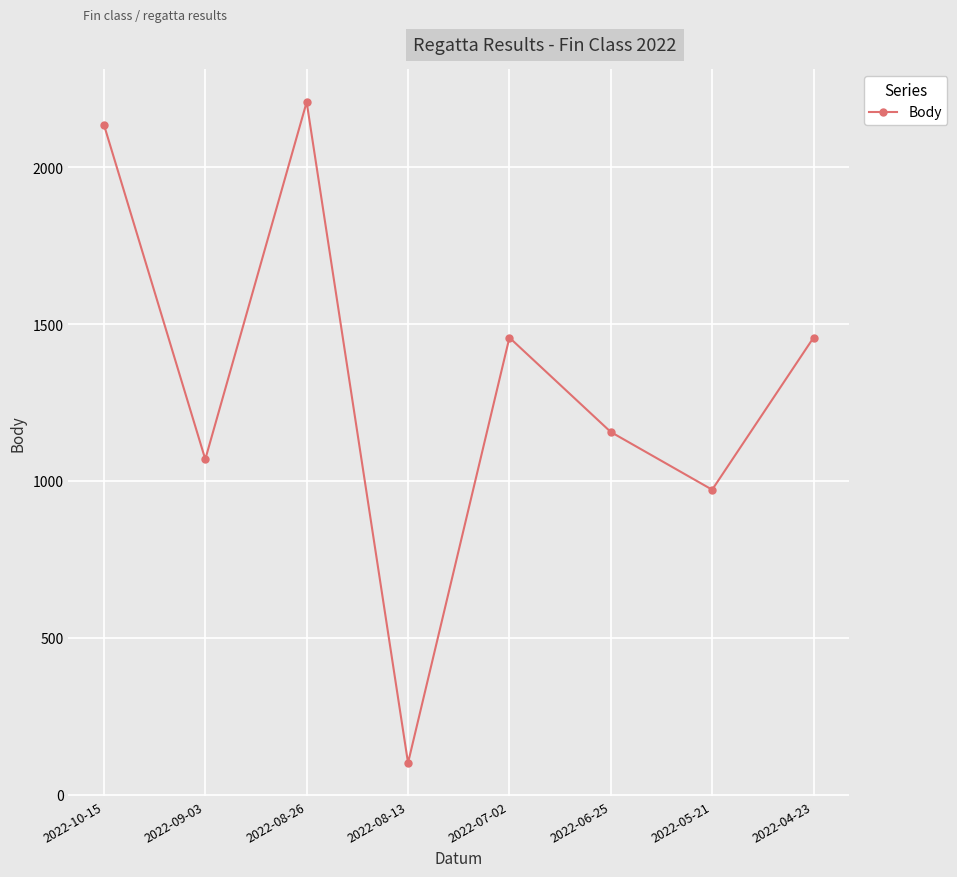

The chart shows a value of 667 at 2022-04-23. True or false?

False